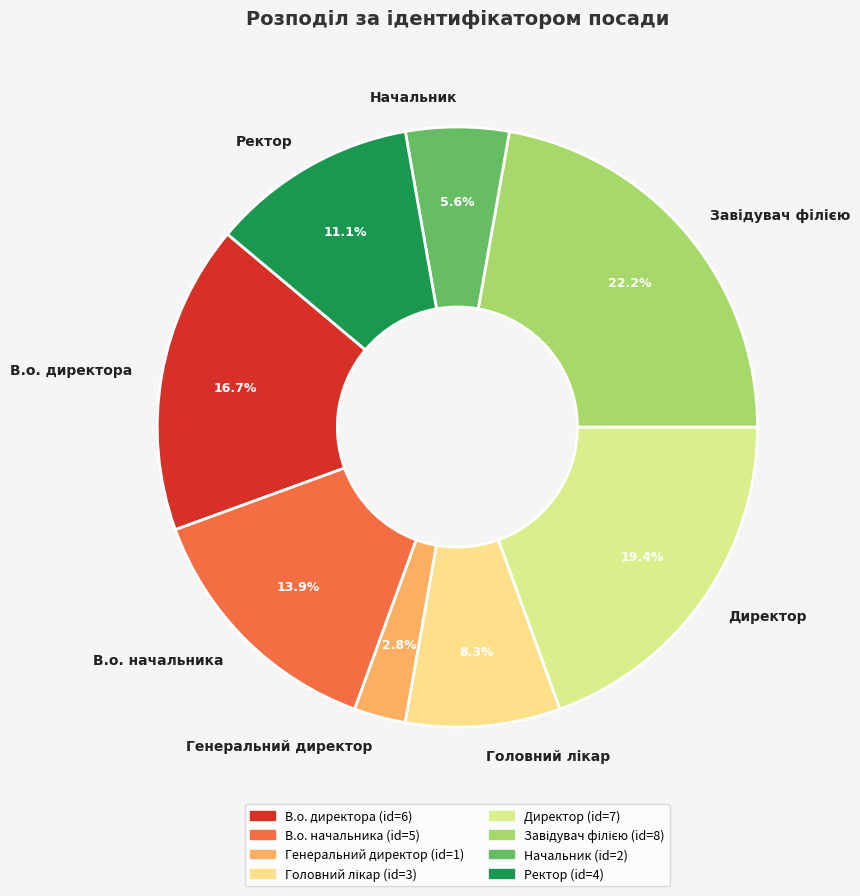

To the nearest percent, what is the difference between the largest and smallest slice percentages?

19%